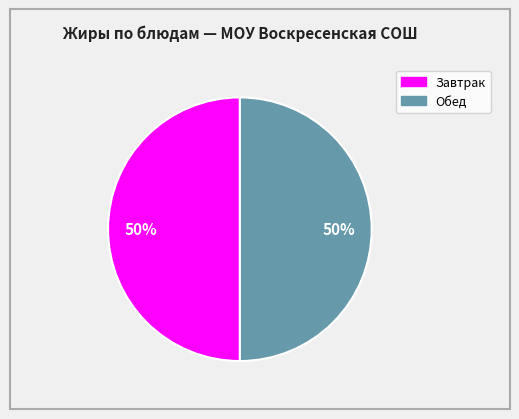

To the nearest percent, what is the average slice percentage?

50%